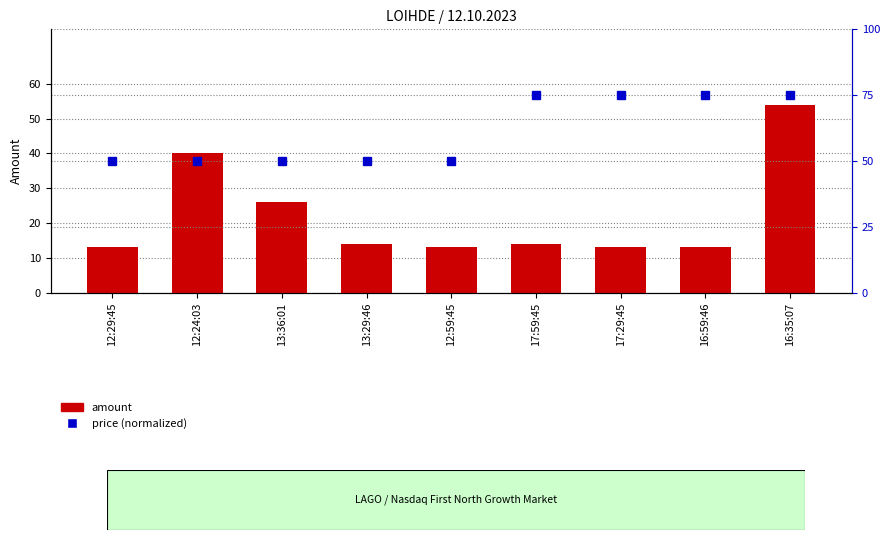

List the labels in order of price (normalized) value, largest first.

17:59:45, 17:29:45, 16:59:46, 16:35:07, 12:29:45, 12:24:03, 13:36:01, 13:29:46, 12:59:45